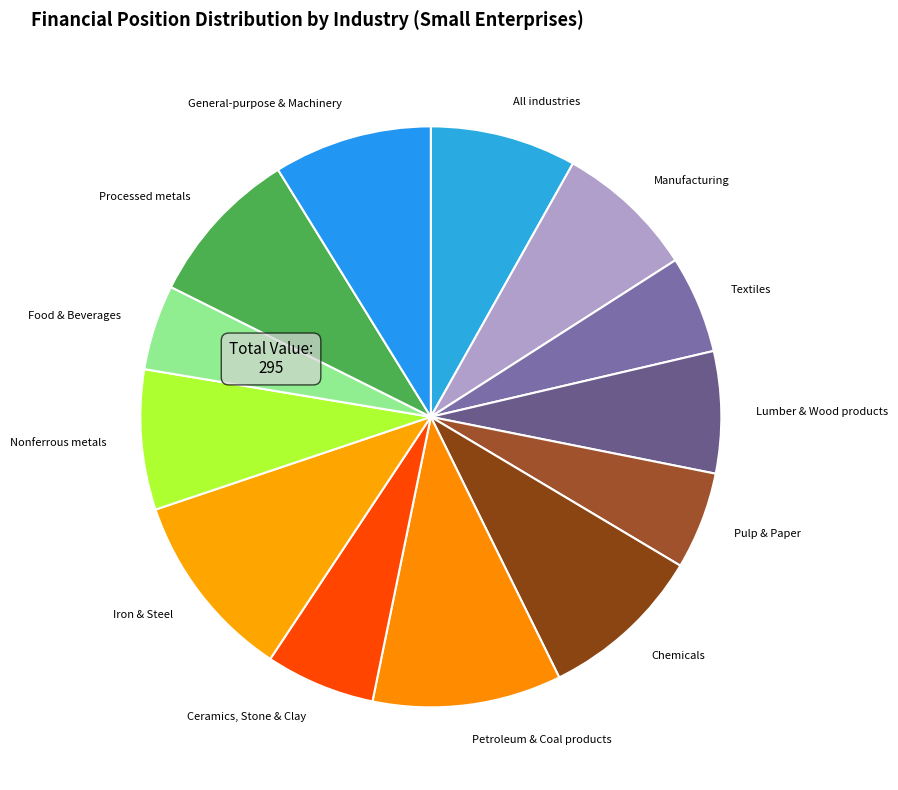

Is Chemicals the majority of the pie?

No